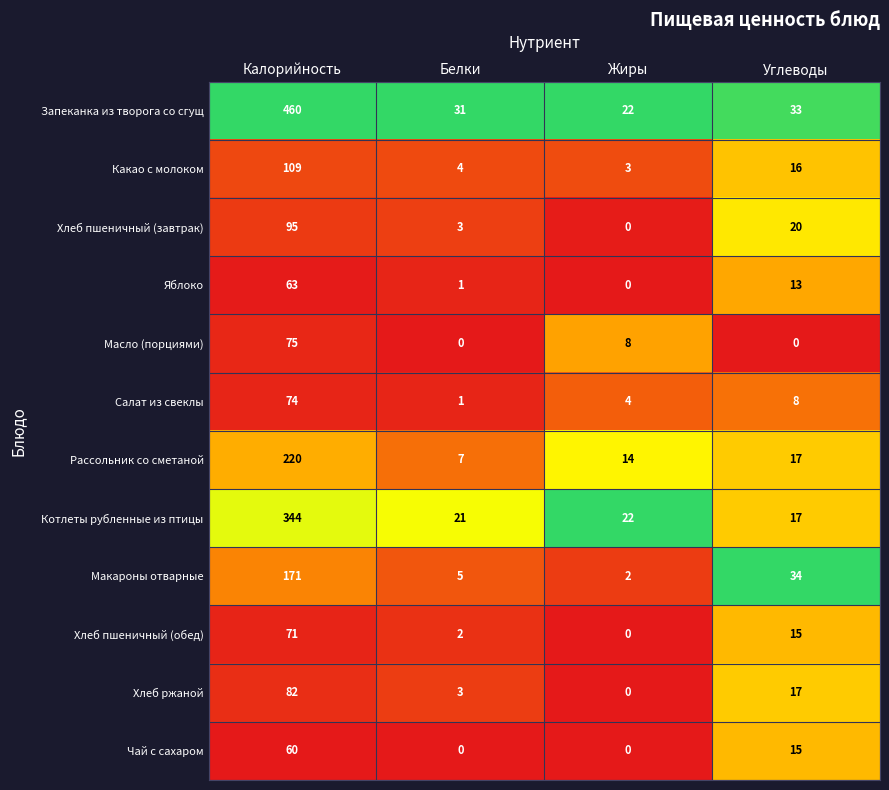

What is the difference between the maximum and minimum values in the Салат из свеклы series?

73